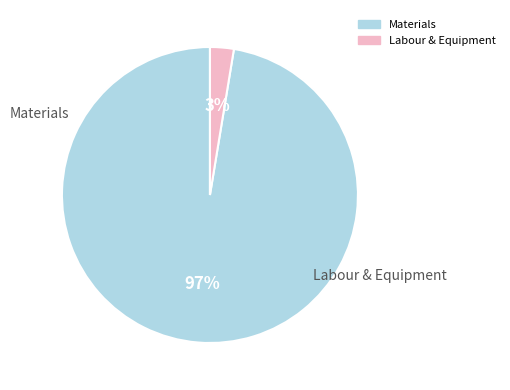

How many segments does this pie chart have?

2